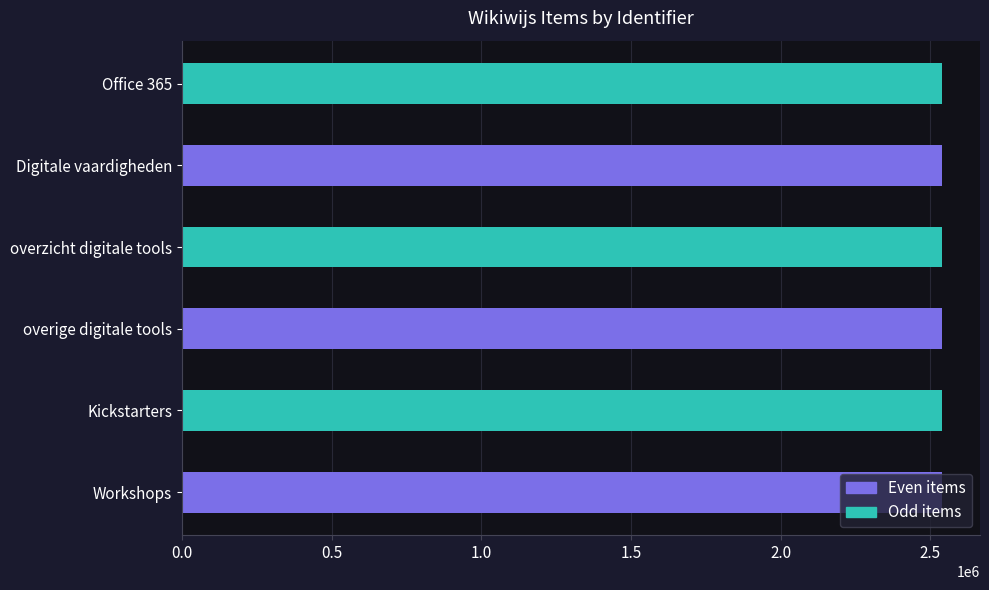

Approximately how many times larger is the value at overige digitale tools compared to overzicht digitale tools?

1.0